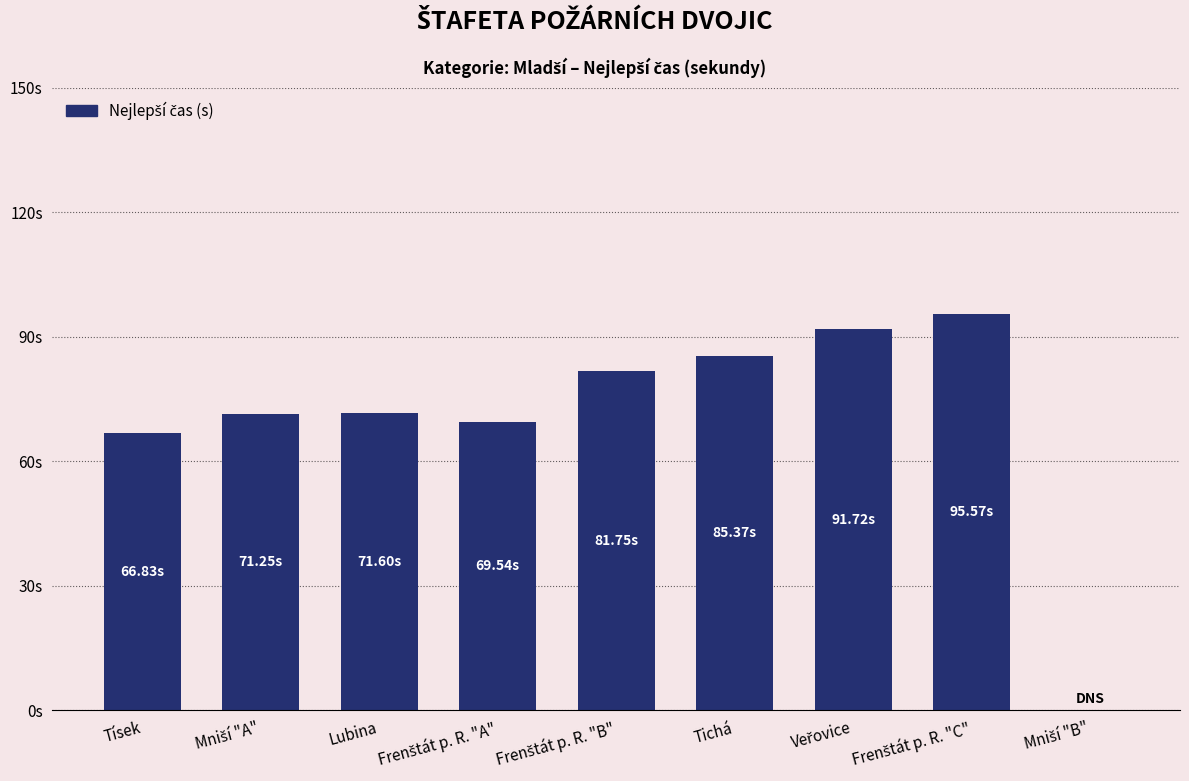

How many bars are there in total?

9